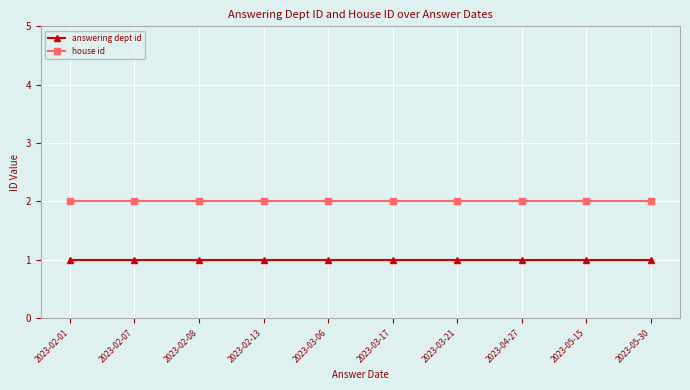

Read the answering dept id value at 2023-02-08.

1